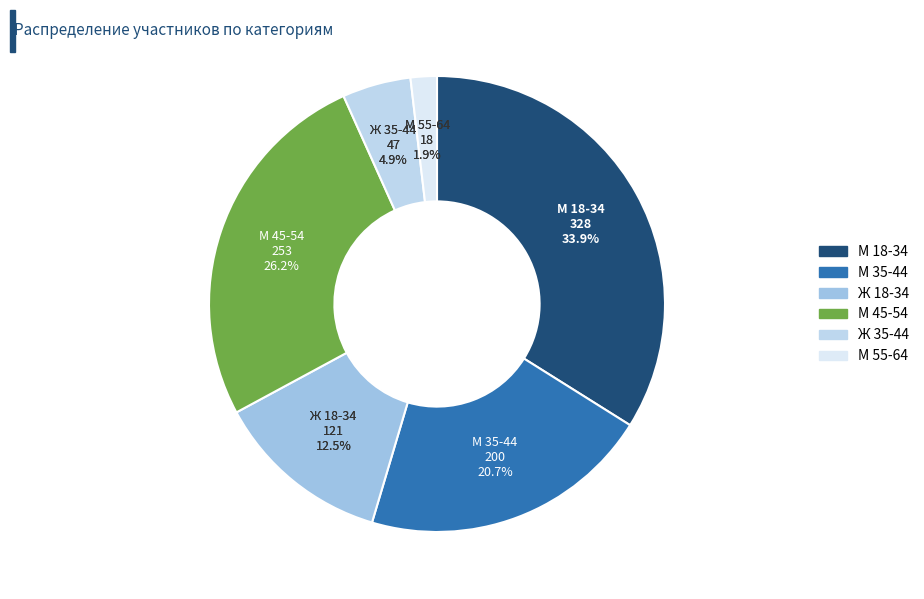

Between М 55-64 and Ж 35-44, which is larger?

Ж 35-44